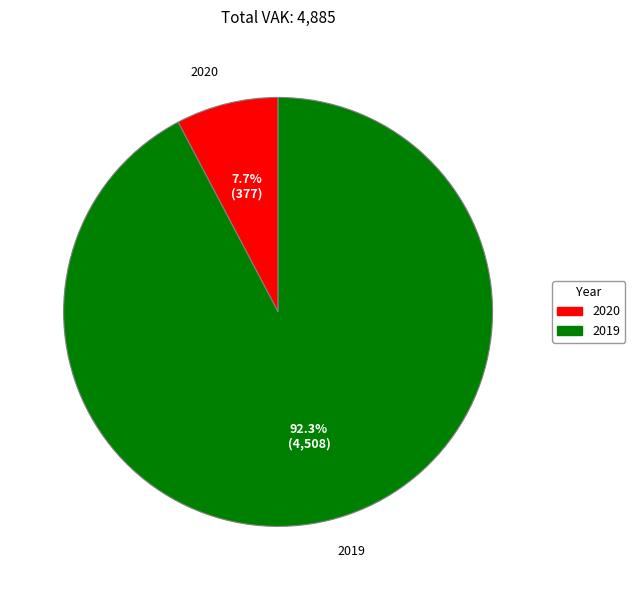

Which category has the biggest portion of the pie?

2019